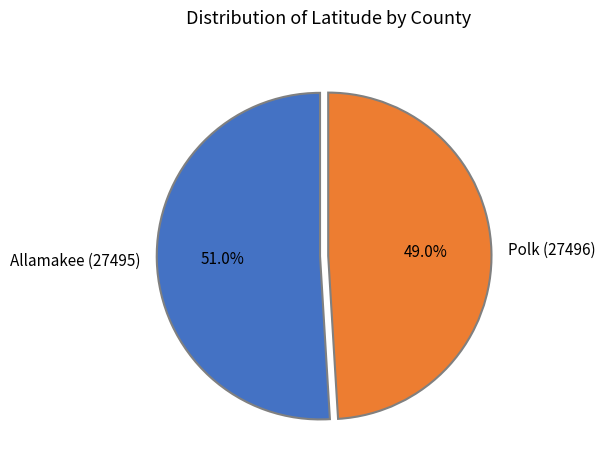

Does Allamakee (27495) represent more than half of the total?

Yes